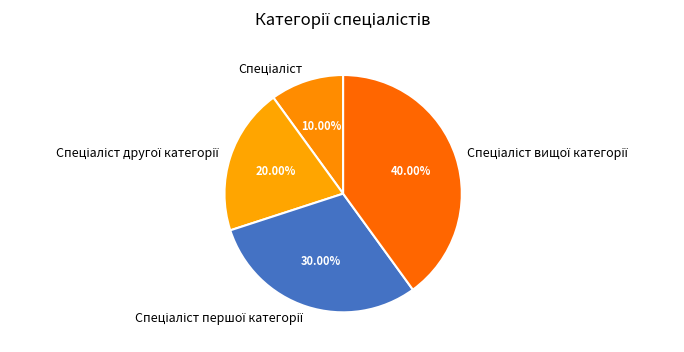

Does any single category account for the majority?

No